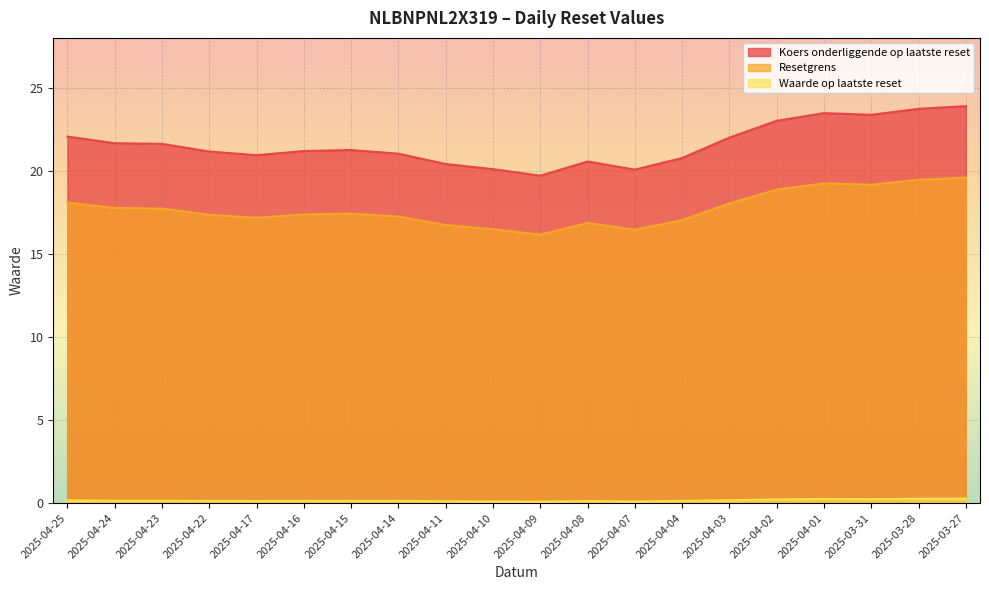

What is the sum of the Koers onderliggende op laatste reset values at 2025-04-11 and 2025-04-15?

41.7